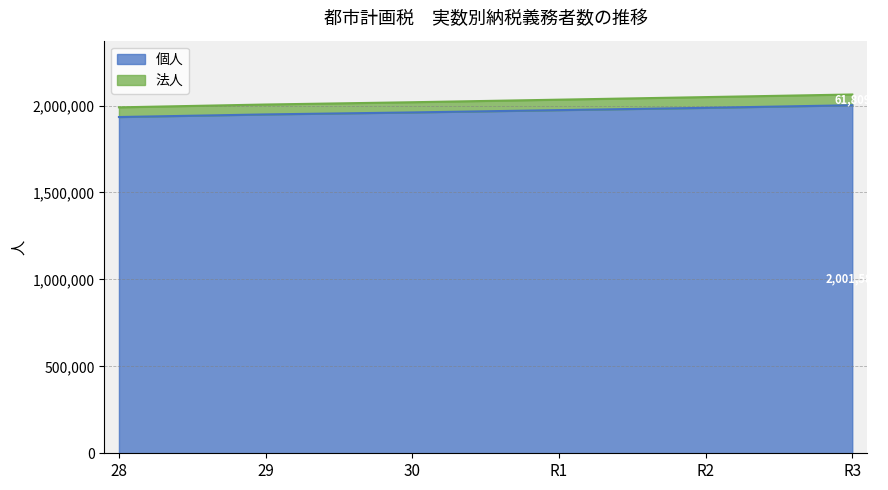

What is the total value across all series at 28?

1989428